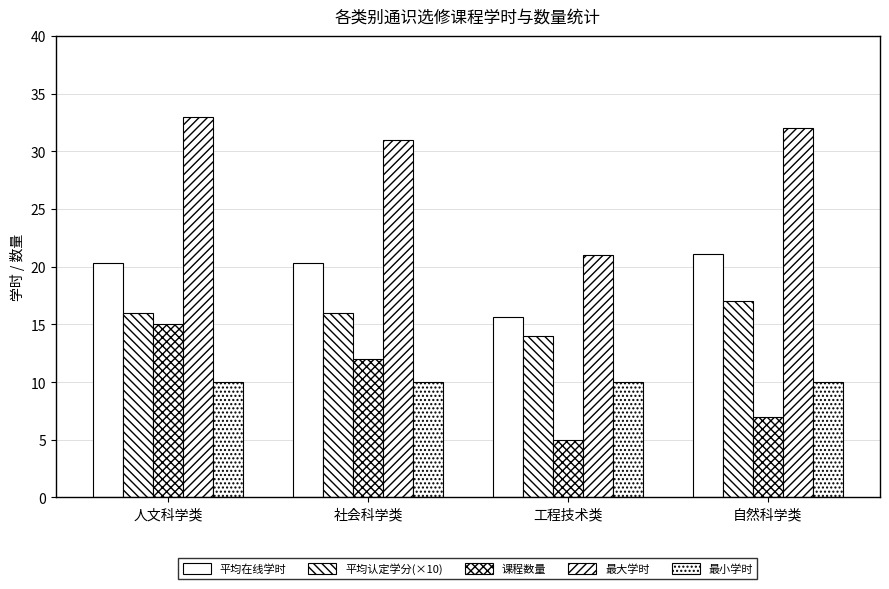

What is the sum of all 平均在线学时 values?

77.3